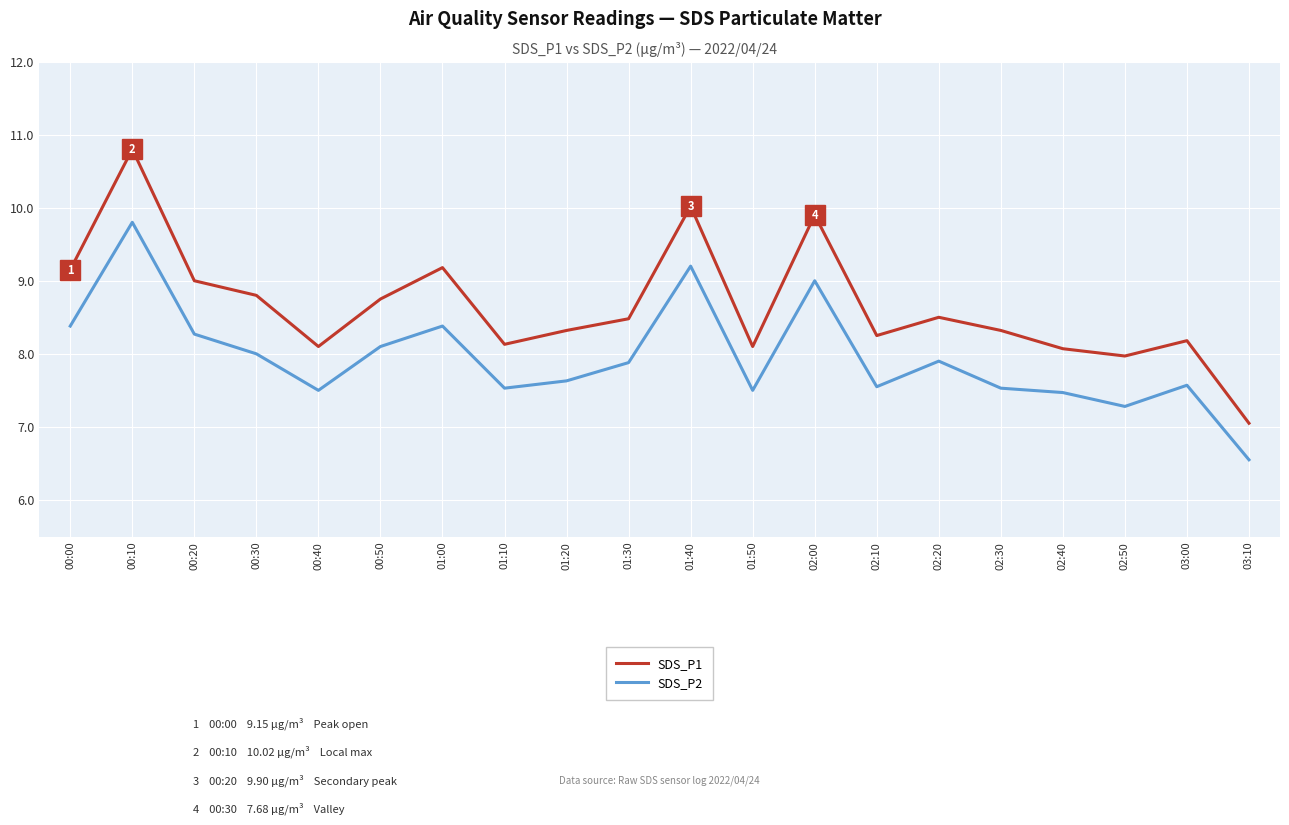

True or false: SDS_P1 and SDS_P2 intersect in this chart.

False